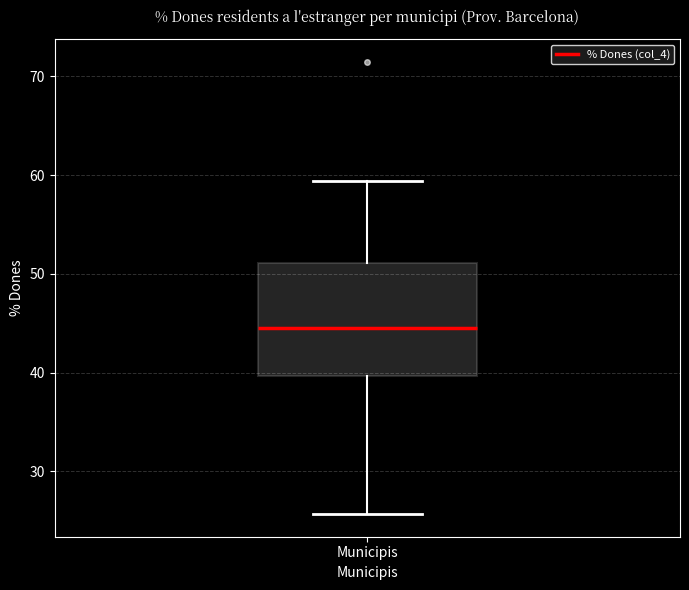

Where is the lower edge of the box for Municipis on the y-axis? The values are not printed on the chart, so give them approximately, as read against the axis.

40